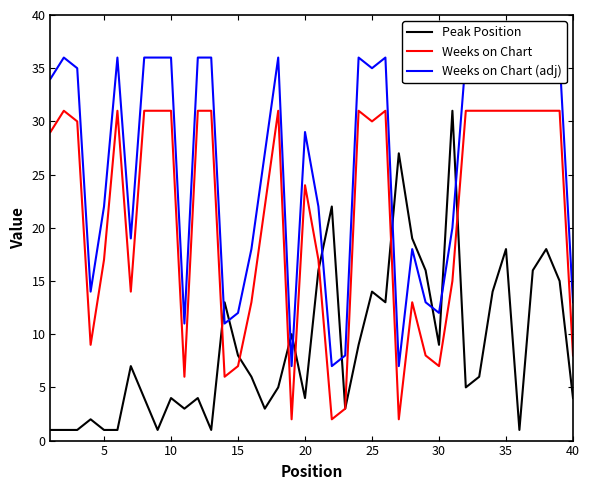

Count the number of data series in this chart.

3